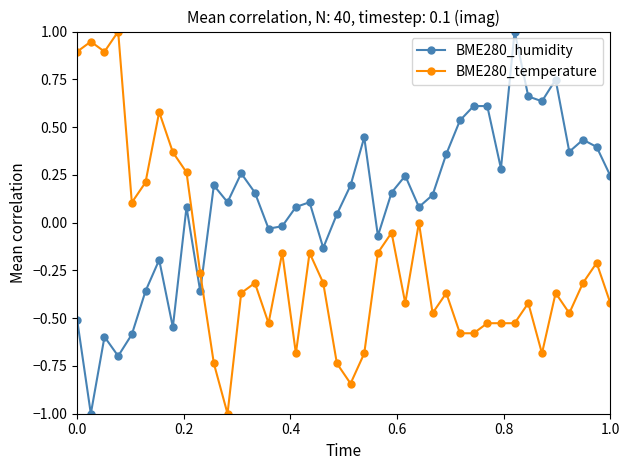

Which series has the largest total across all categories?

BME280_humidity